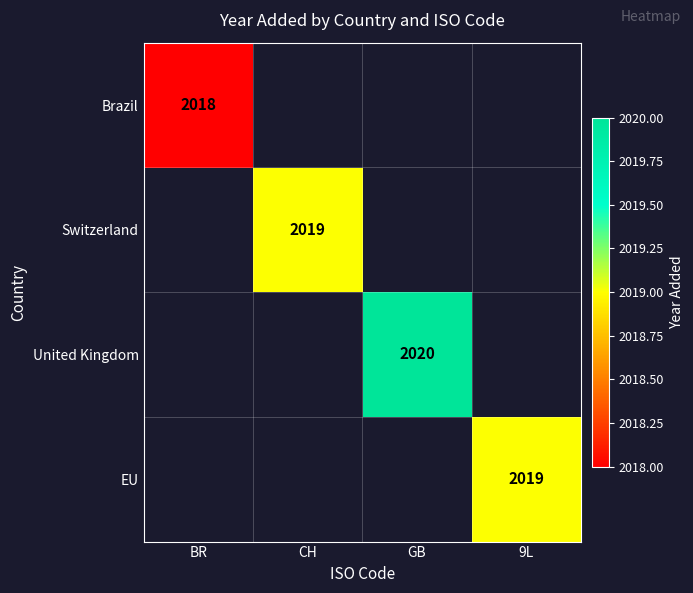

The value of United Kingdom at GB is 2020. True or false?

True